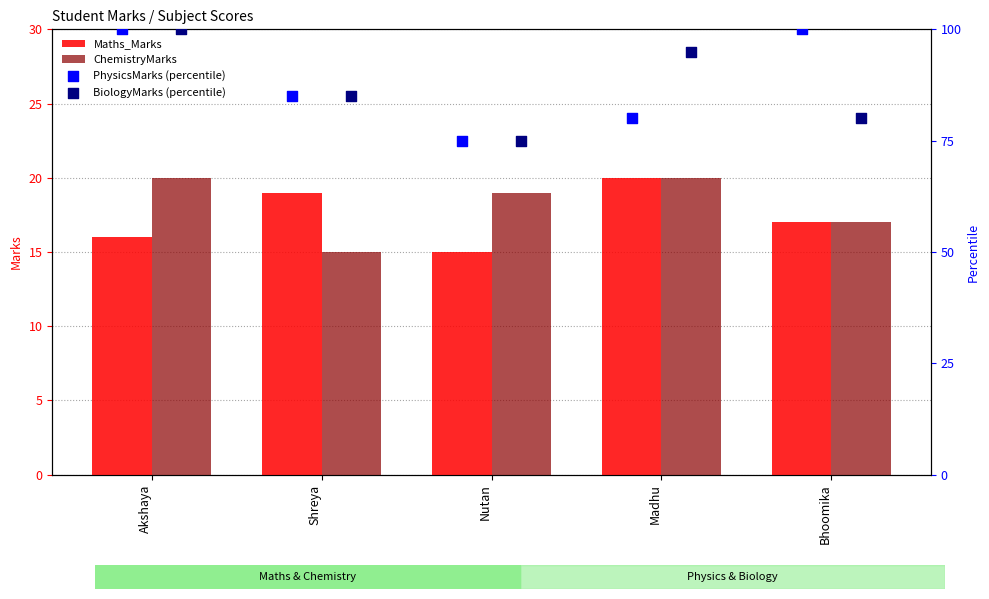

At which label does ChemistryMarks reach its minimum?

Shreya